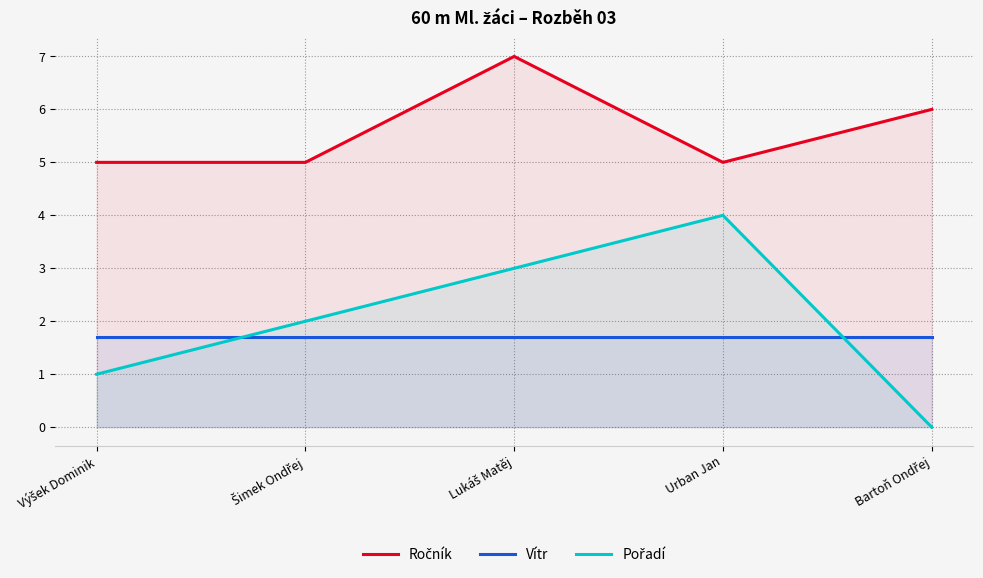

What is the difference between the highest and lowest values at Bartoň Ondřej?

6.0